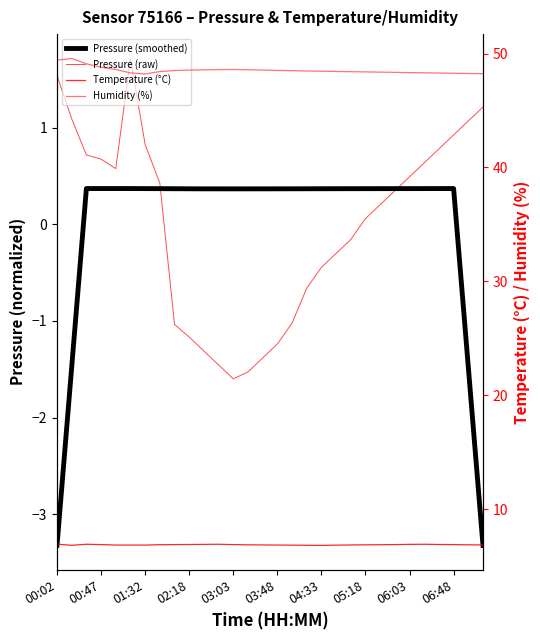

What is the average value of the Temperature (°C) series?

6.9